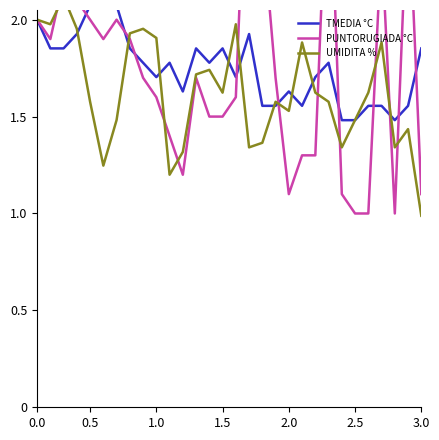

Is it true that TMEDIA °C equals 2.7 at 2.0?

False